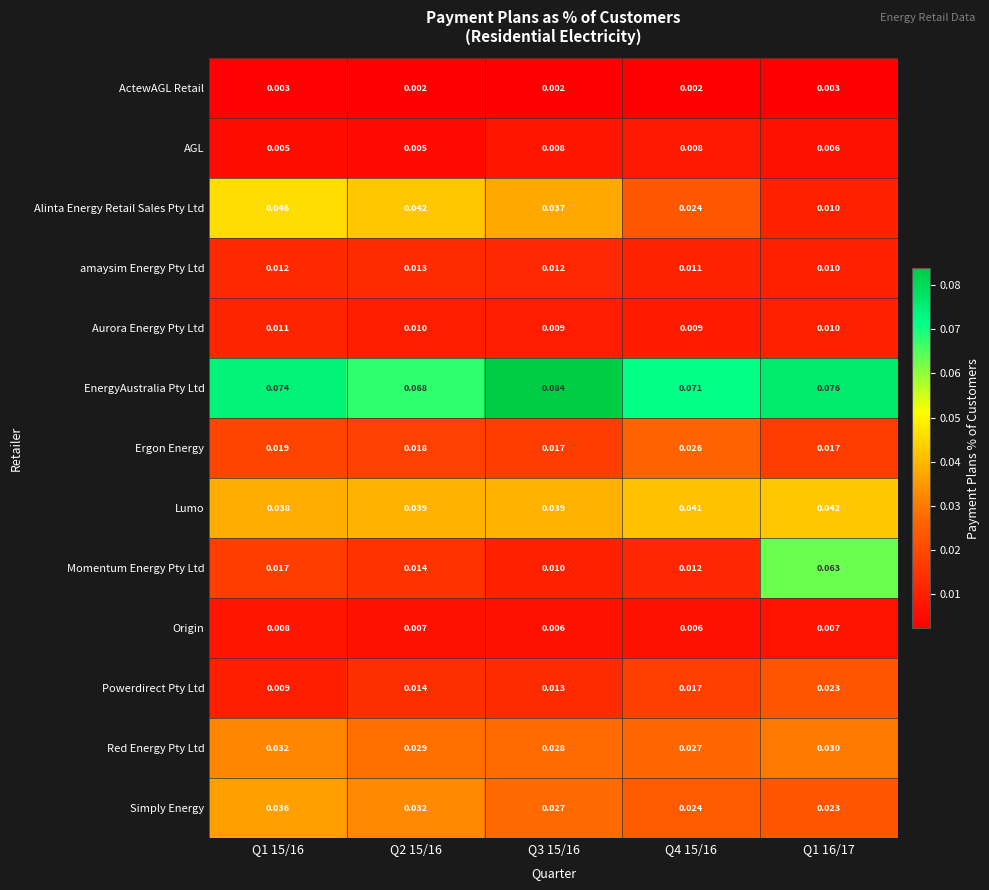

Between Q1 15/16 and Q1 16/17, which series saw the biggest shift?

Momentum Energy Pty Ltd